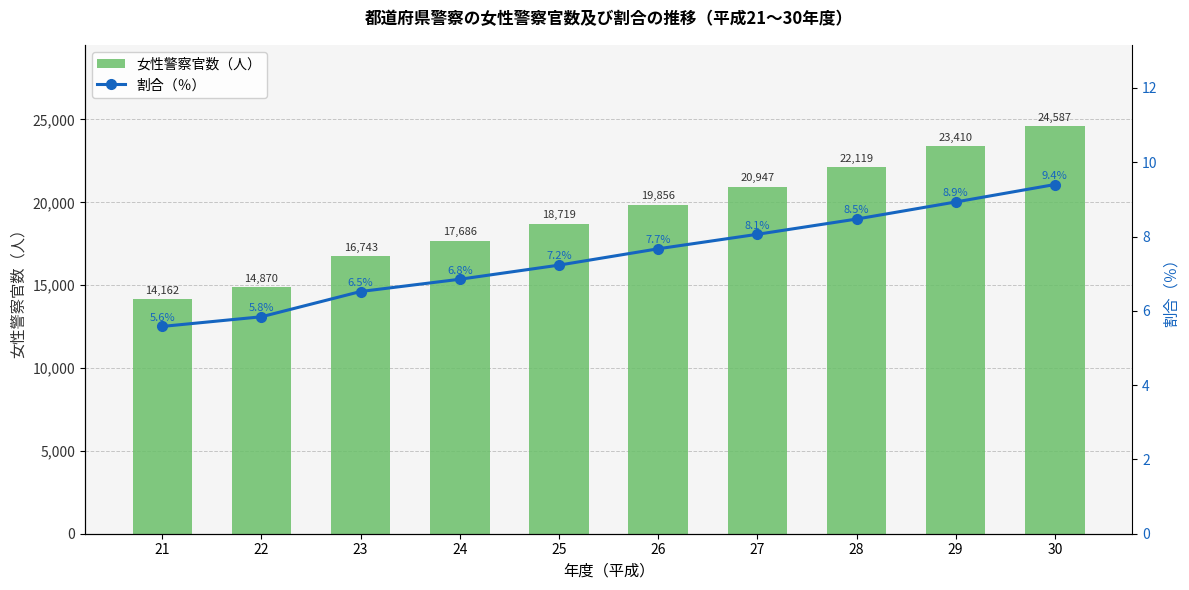

What is the value of the 割合（％） bar at the 9th from the left?

8.9